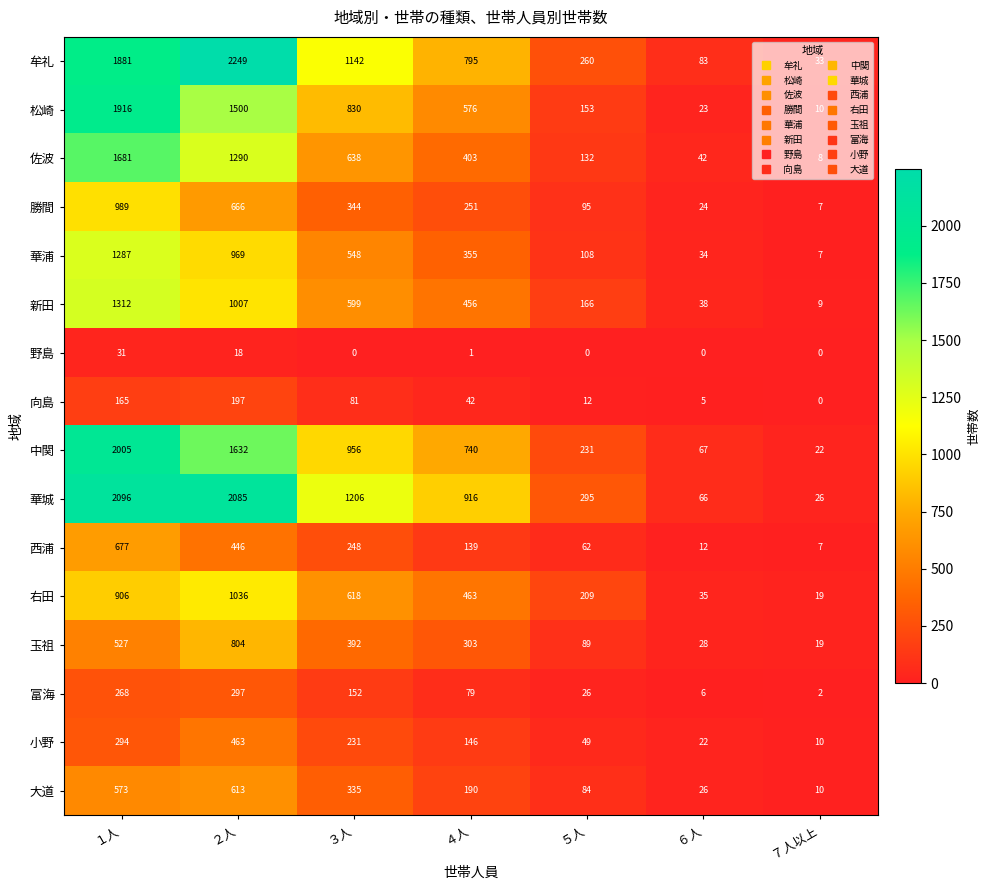

The value of 富海 at ４人 is 139. True or false?

False